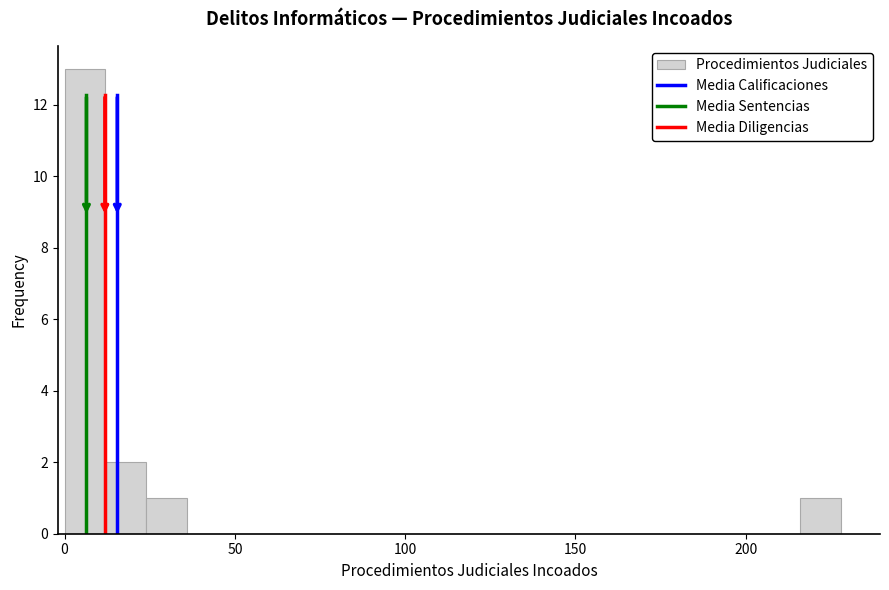

Around what value on the x-axis is the tallest bar? Give the approximate position of its centre, as read against the axis.

5